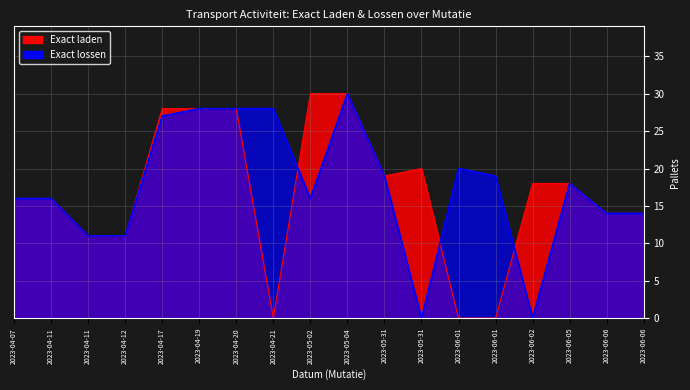

What is the spread (max minus min) of values at 2023-06-02?

18